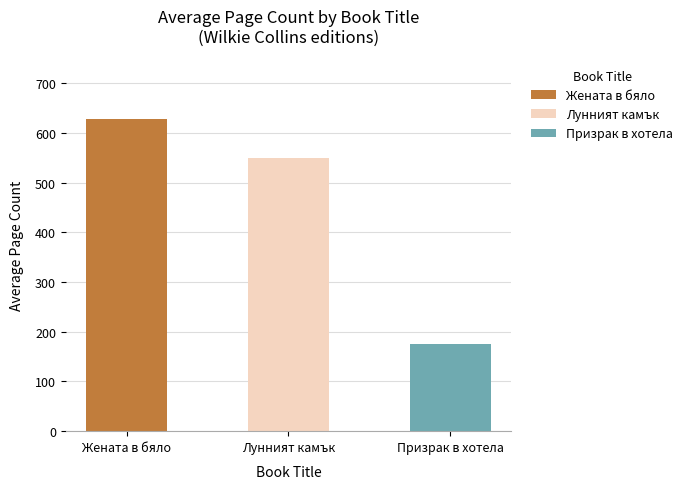

The Жената в бяло series shows 708 at 1991. True or false?

False